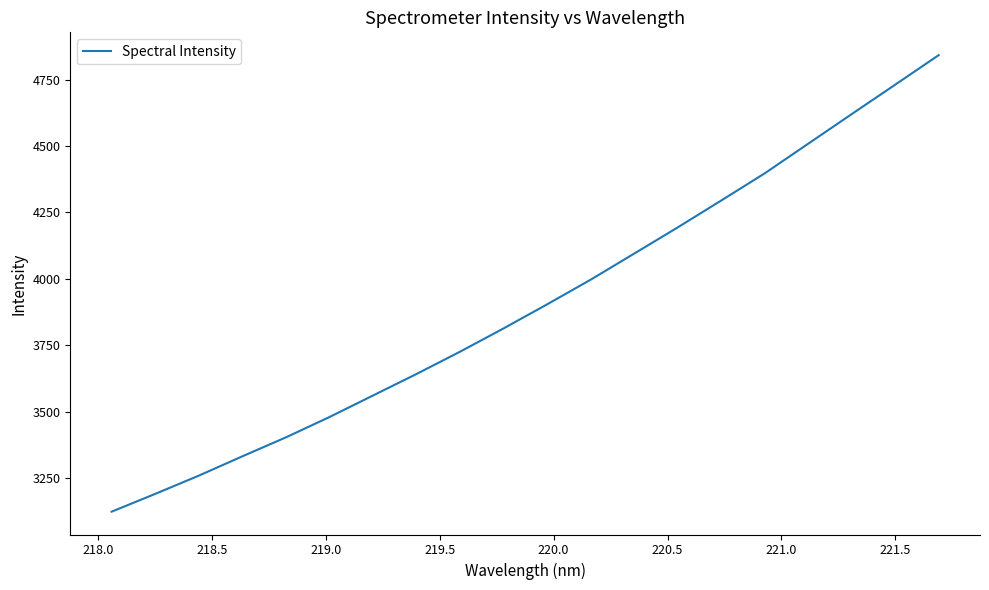

What is the average value?

3905.7